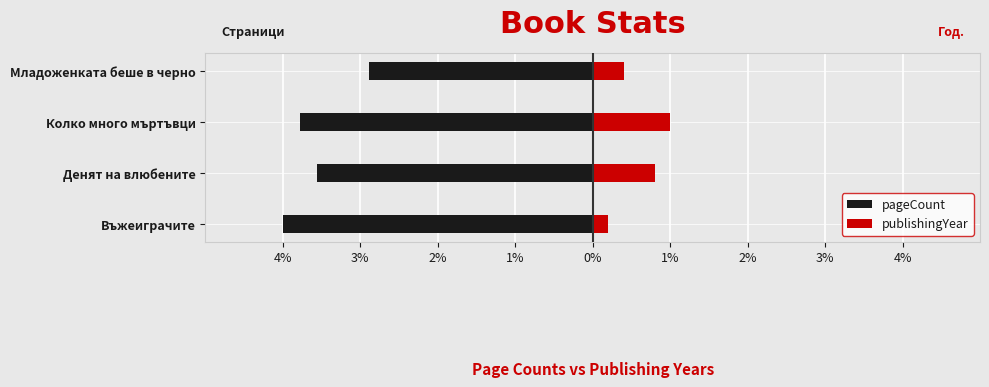

What is the difference between the second highest and second lowest values in the publishingYear series?

0.4